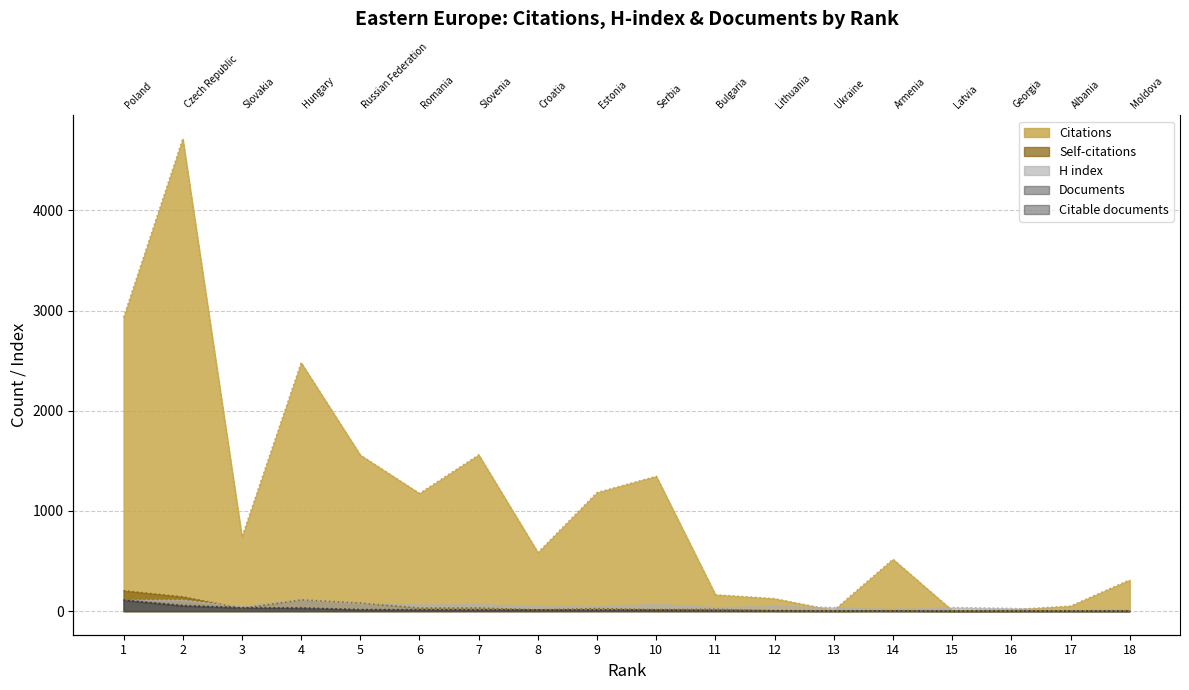

Which series changed the most between 7 and 8?

Citations